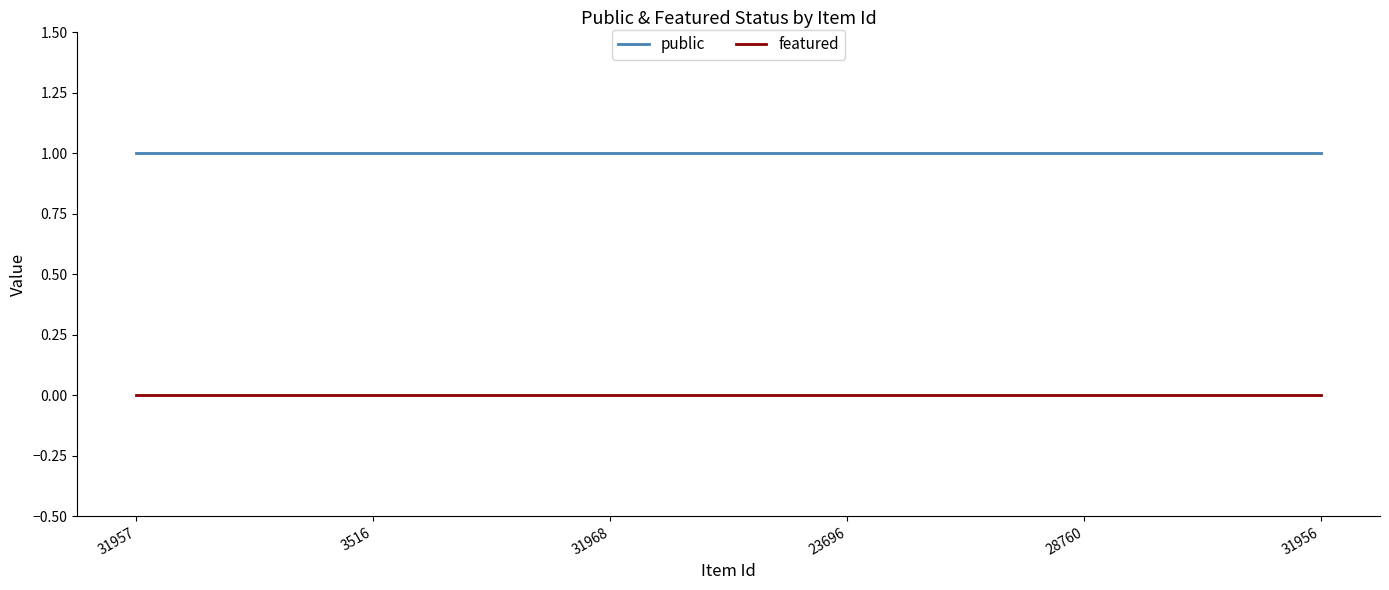

Reading left to right, list all the values displayed in this chart.

public: 31957=1	3516=1	31968=1	23696=1	28760=1	31956=1
featured: 31957=0	3516=0	31968=0	23696=0	28760=0	31956=0